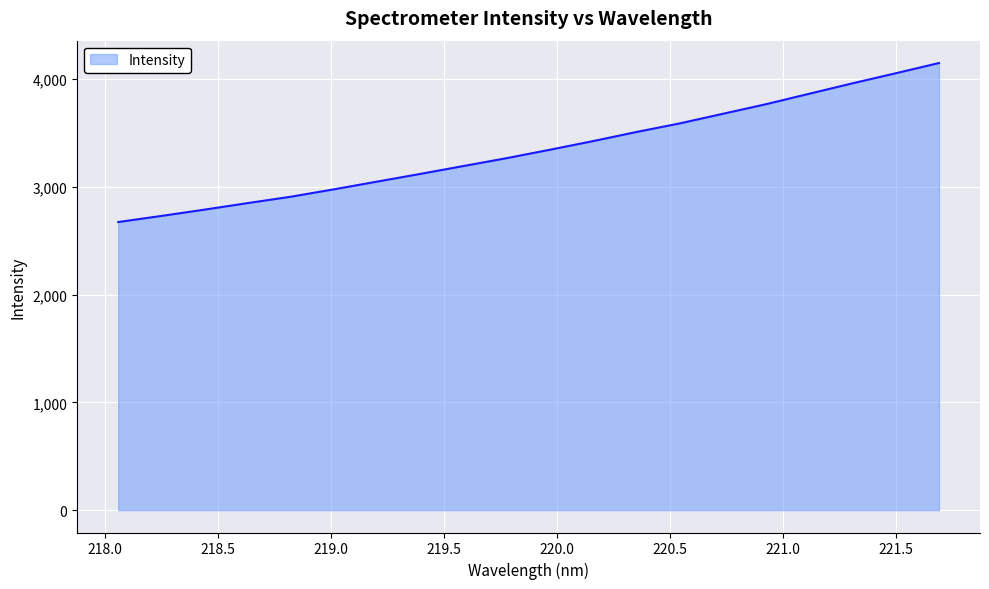

What is the smallest value displayed?

2672.6